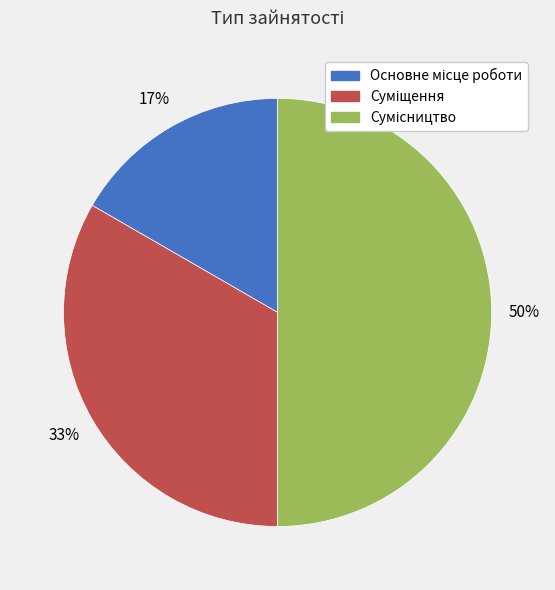

To the nearest percent, what is the difference between the largest and smallest slice percentages?

33%